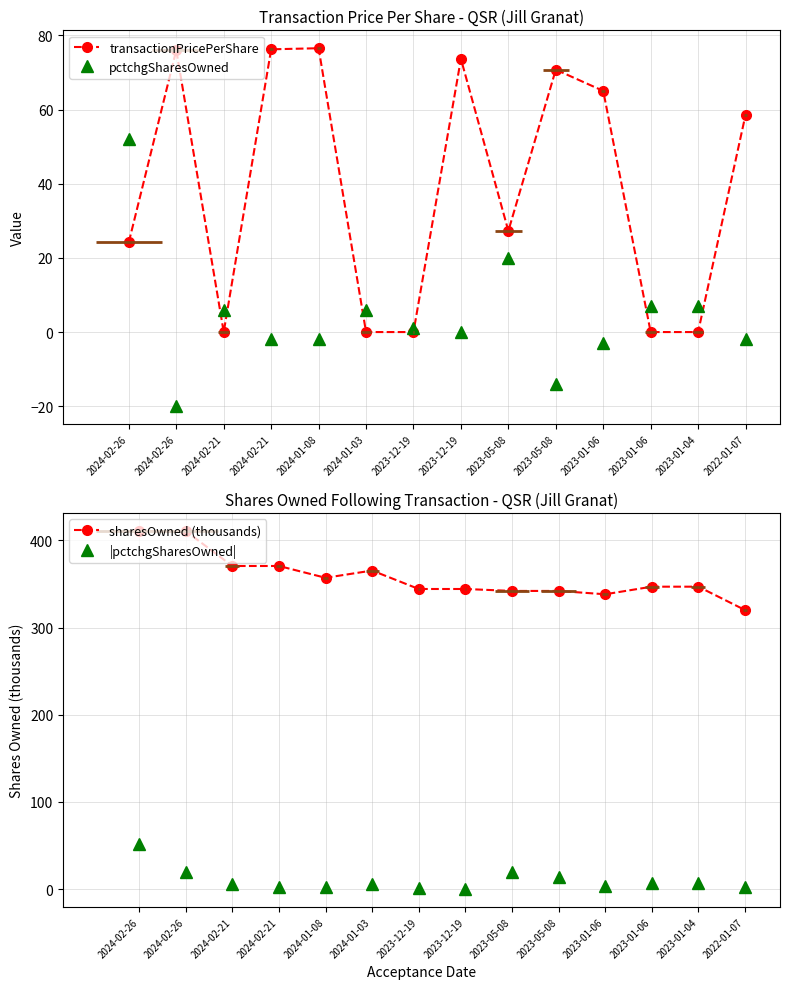

True or false: |pctchgSharesOwned| and pctchgSharesOwned intersect in this chart.

False